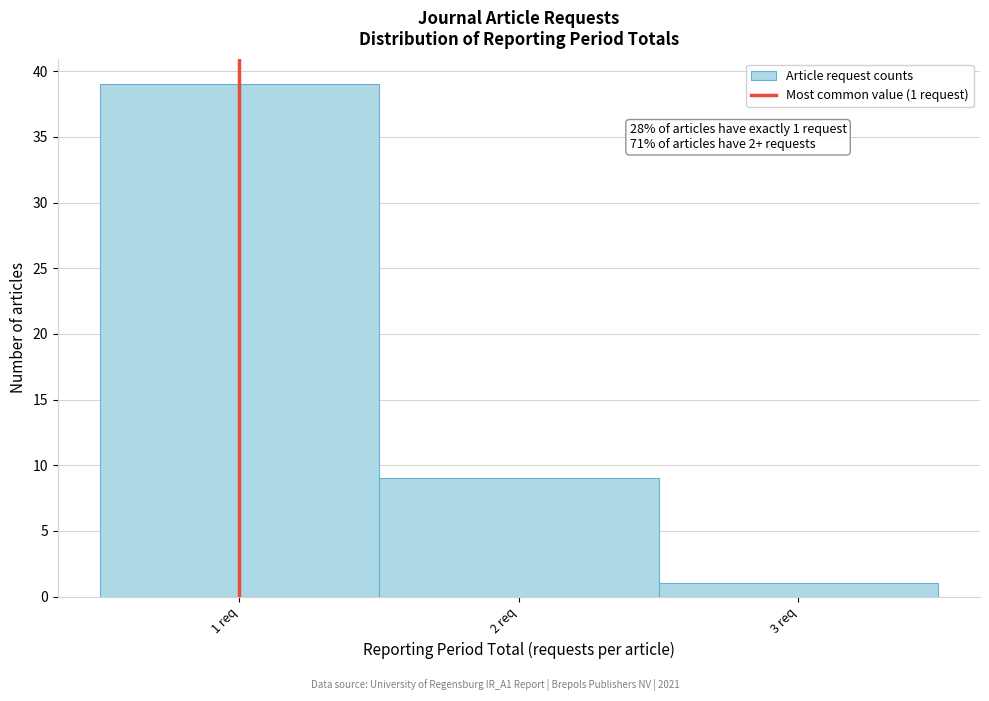

Which range on the x-axis has the tallest bar?

0.5 to 1.5